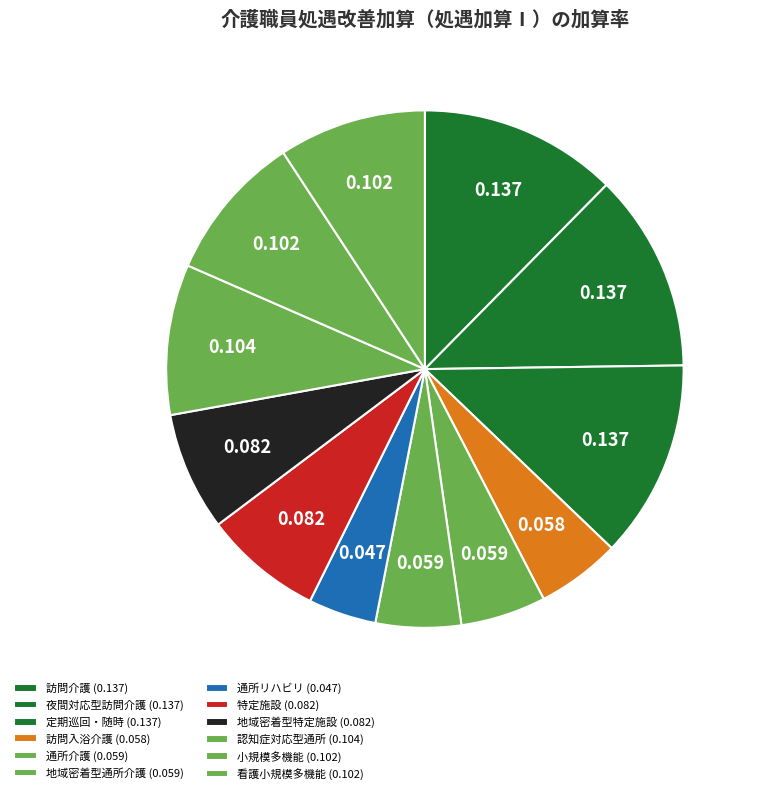

Count the number of slices in the pie.

12